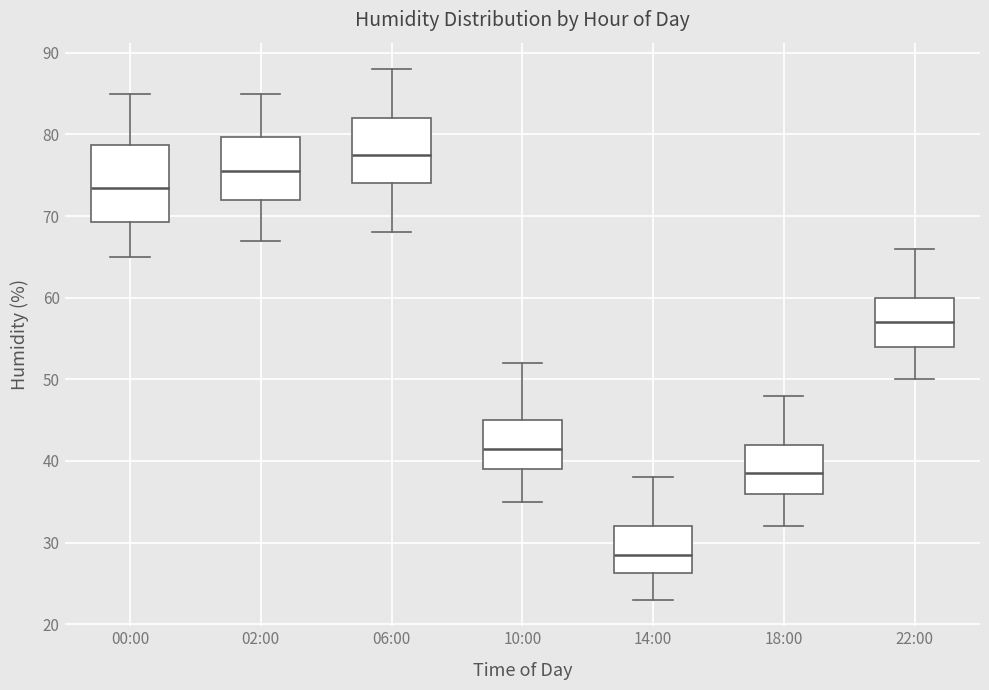

Where does the lower whisker of the box for 22:00 end on the y-axis? The values are not printed on the chart, so give them approximately, as read against the axis.

50